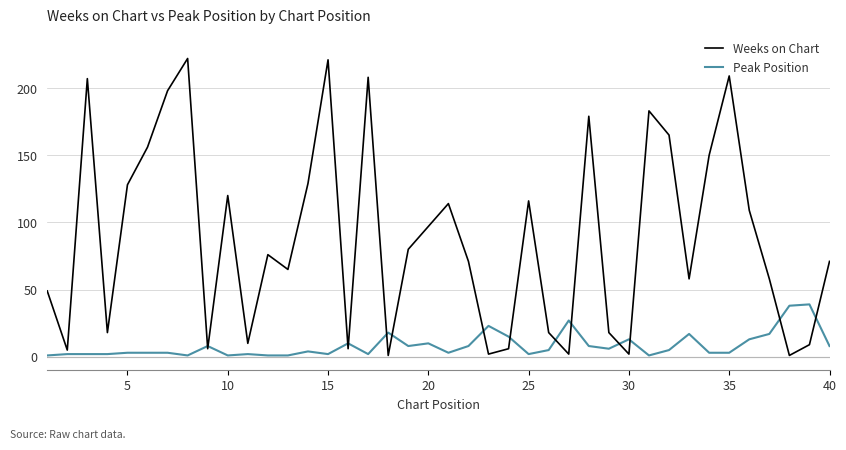

Which series has the largest range (max minus min)?

Weeks on Chart